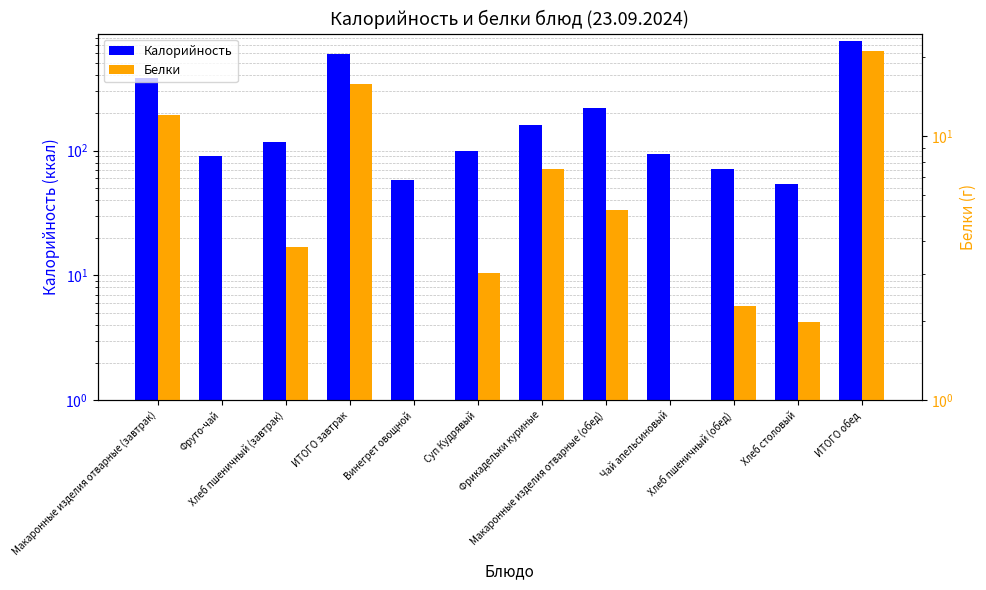

What is the sum of all Калорийность values?

2696.6